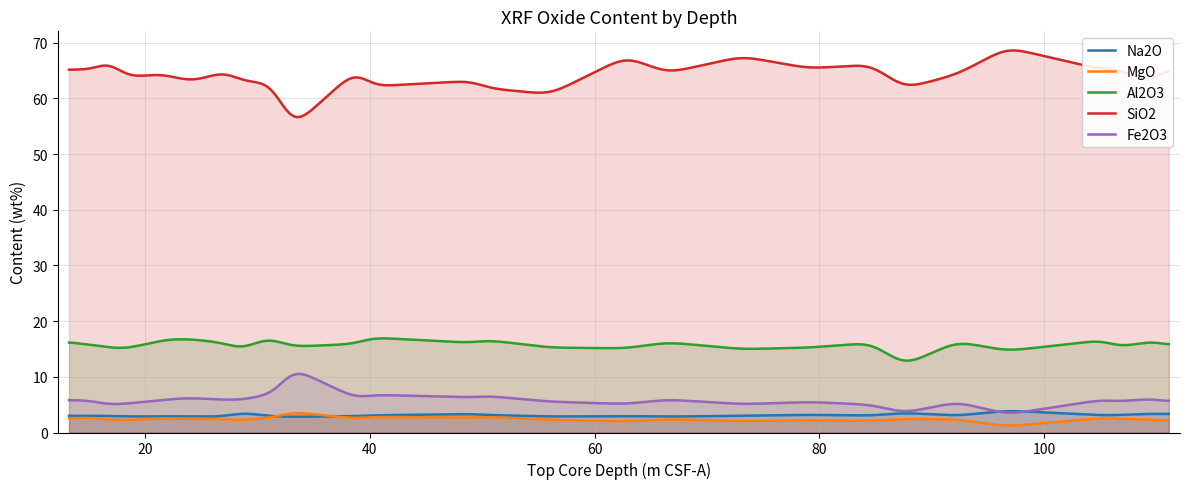

Which series changed the most between 106.225 and 111.095?

SiO2